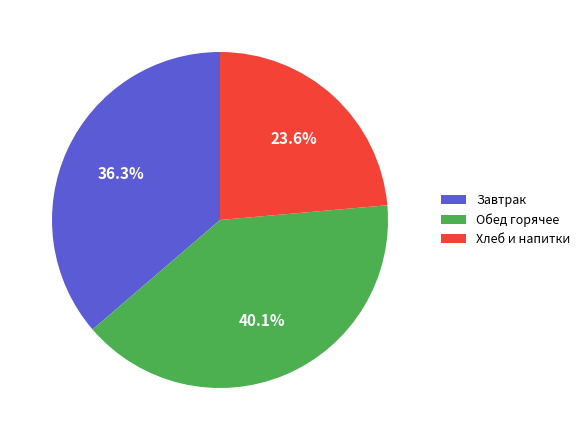

To the nearest percent, what is the average slice percentage?

33%